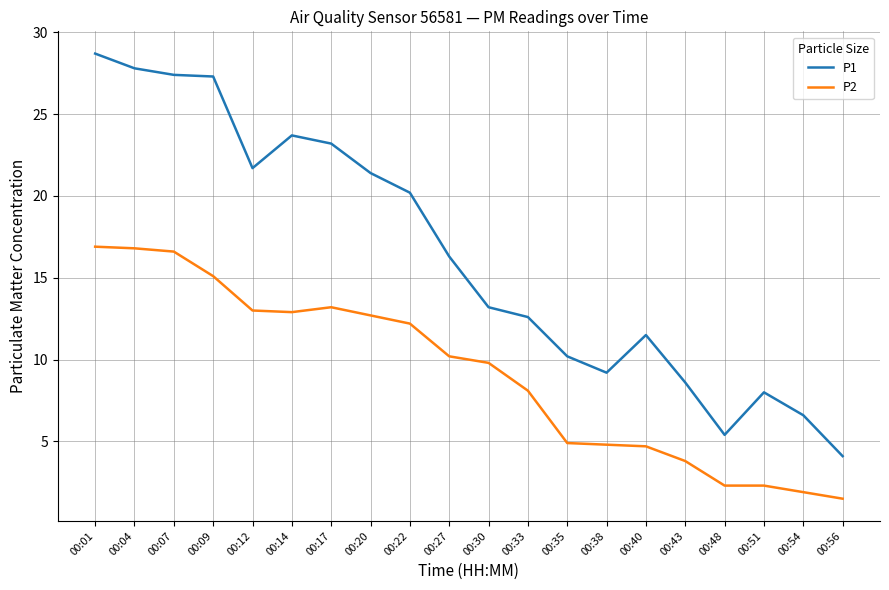

What is the difference between the P1 values at 00:14 and 00:22?

3.5